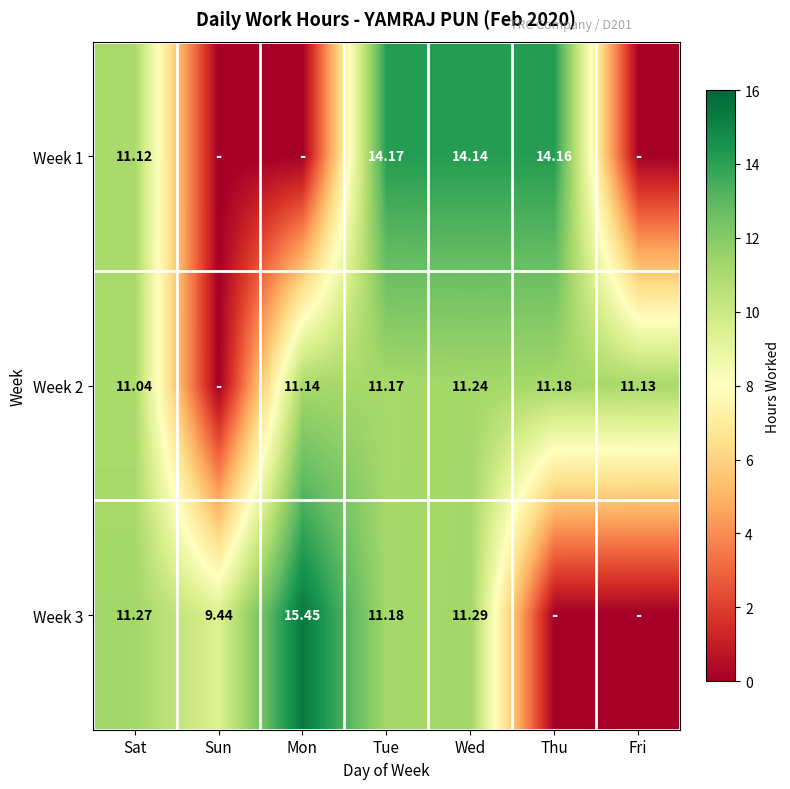

Is the value of Week 2 at Fri greater than the value of Week 3 at Tue?

No